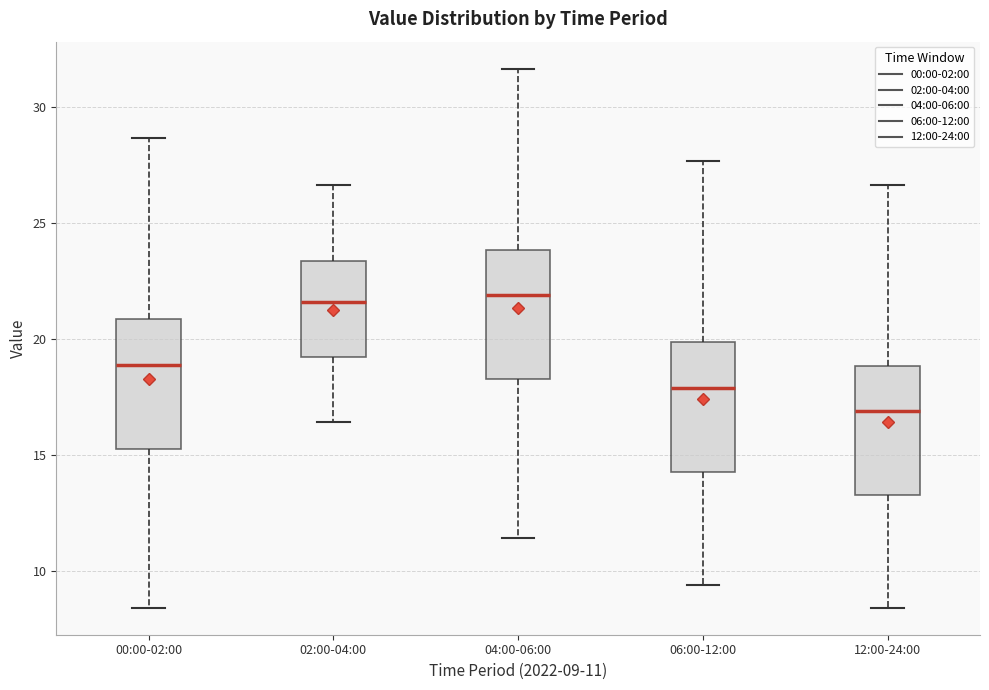

Which box's median line is the lowest?

12:00-24:00